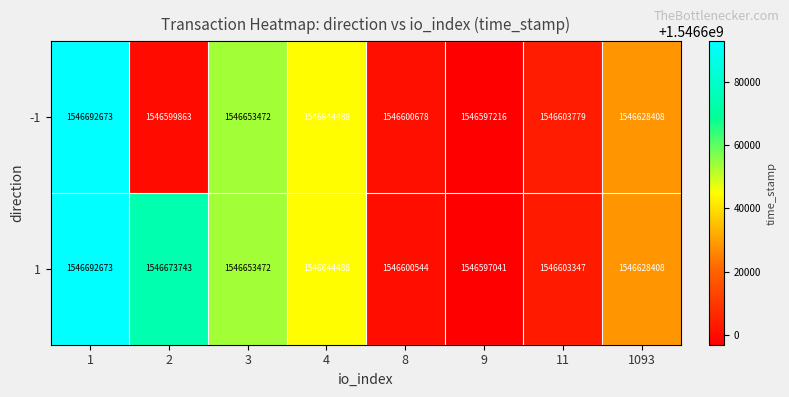

At which label is -1 closest to 1546644944?

4